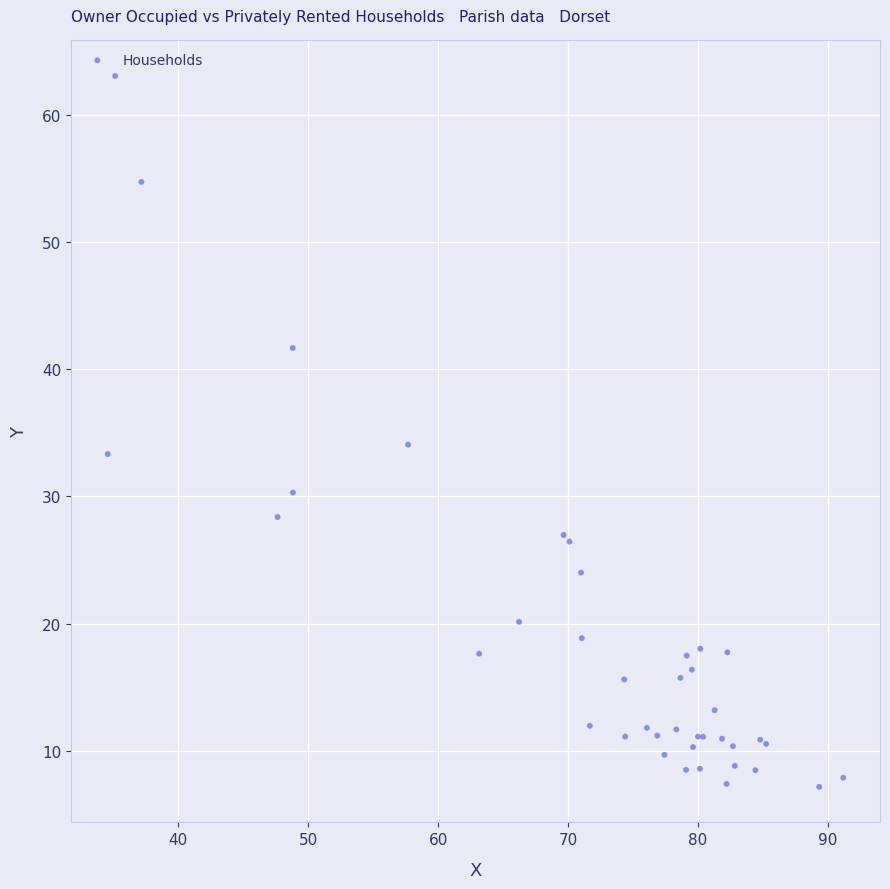

What Y value in the scatter plot is closest to 35?

34.1